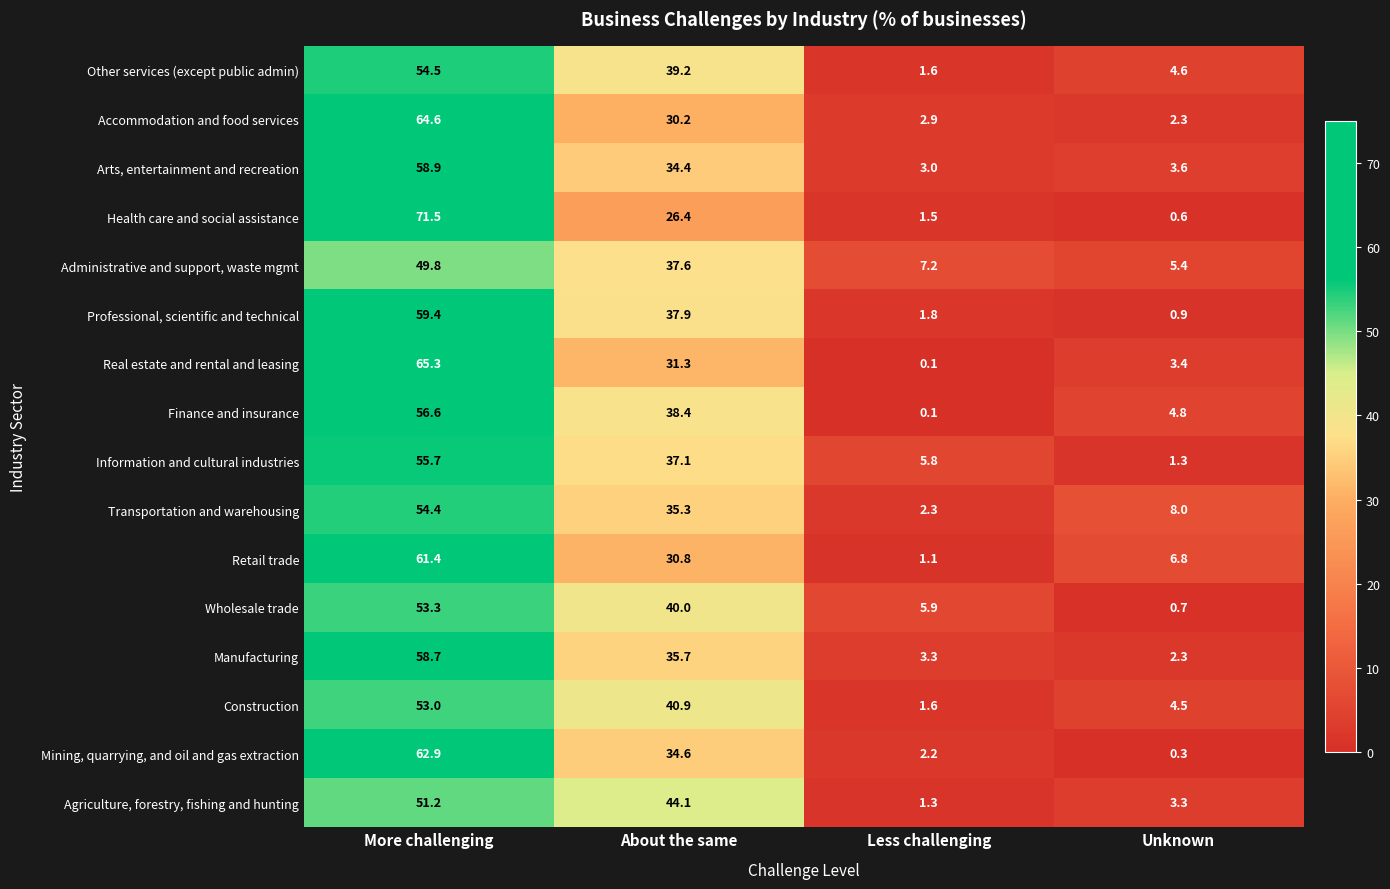

At which category is the sum across all series the highest?

More challenging